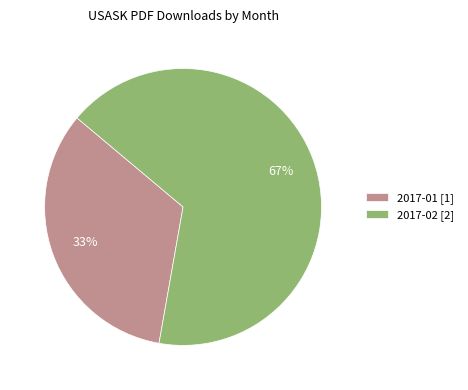

To the nearest percent, what is the average slice percentage?

50%